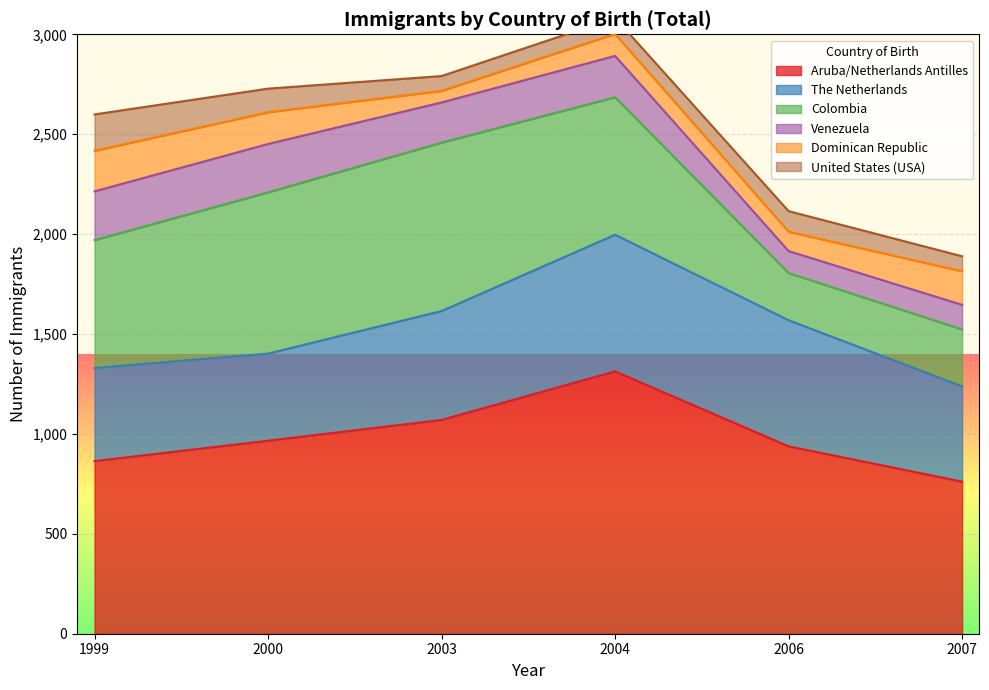

At which category does the chart reach its minimum across all series?

2003